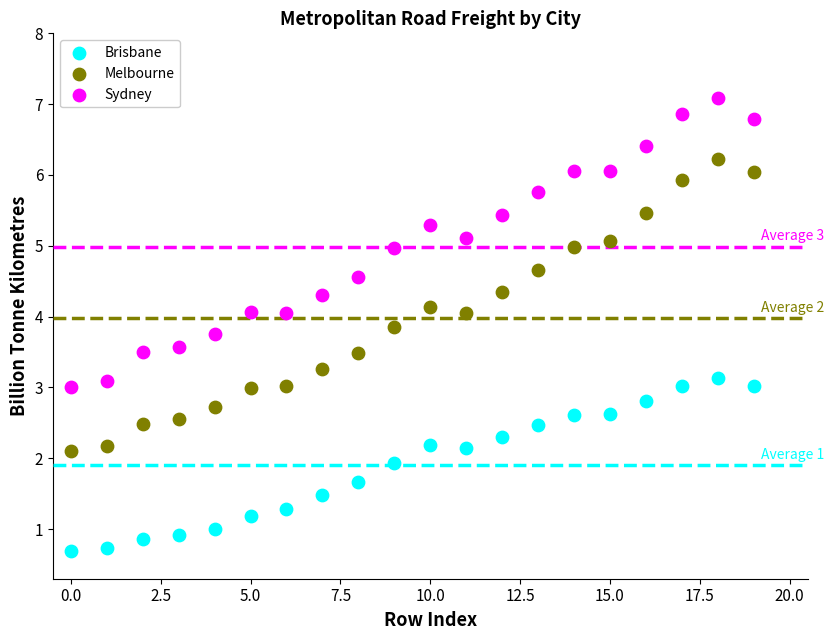

Across all data points, what is the range of Y values (max minus min)?

6.4